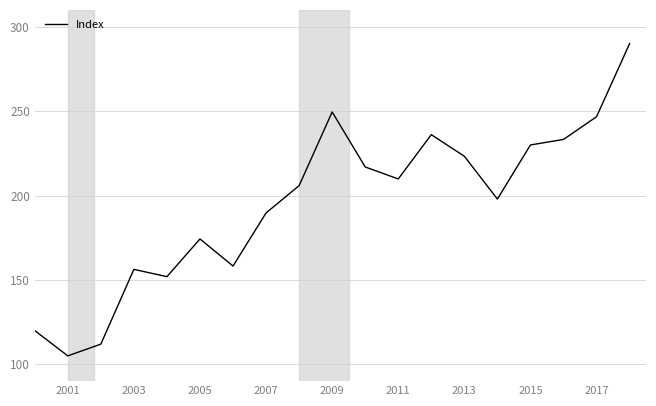

Reading left to right, list all the values displayed in this chart.

120.0	105.0	111.9	156.2	151.9	174.3	158.2	189.7	205.8	249.5	216.9	209.8	236.1	223.3	197.9	230.0	233.2	246.7	290.0